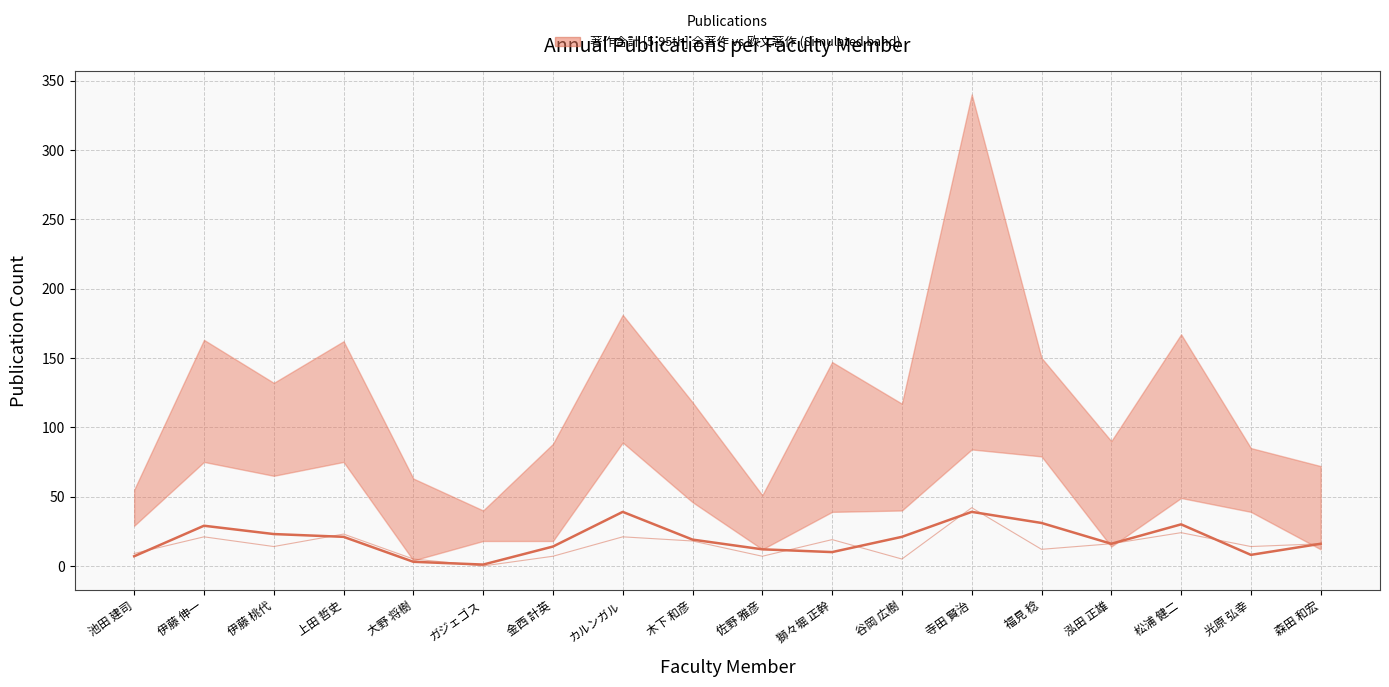

Reading left to right, extract all data points from this chart.

著作(2017) median line: 池田 建司=7	伊藤 伸一=29	伊藤 桃代=23	上田 哲史=21	大野 将樹=3	ガジェゴス=1	金西 計英=14	カルンガル=39	木下 和彦=19	佐野 雅彦=12	獅々堀 正幹=10	谷岡 広樹=21	寺田 賢治=39	福見 稔=31	泓田 正雄=16	松浦 健二=30	光原 弘幸=8	森田 和宏=16
著作(2016) line: 池田 建司=9	伊藤 伸一=21	伊藤 桃代=14	上田 哲史=23	大野 将樹=5	ガジェゴス=0	金西 計英=7	カルンガル=21	木下 和彦=18	佐野 雅彦=7	獅々堀 正幹=19	谷岡 広樹=5	寺田 賢治=42	福見 稔=12	泓田 正雄=16	松浦 健二=24	光原 弘幸=14	森田 和宏=16